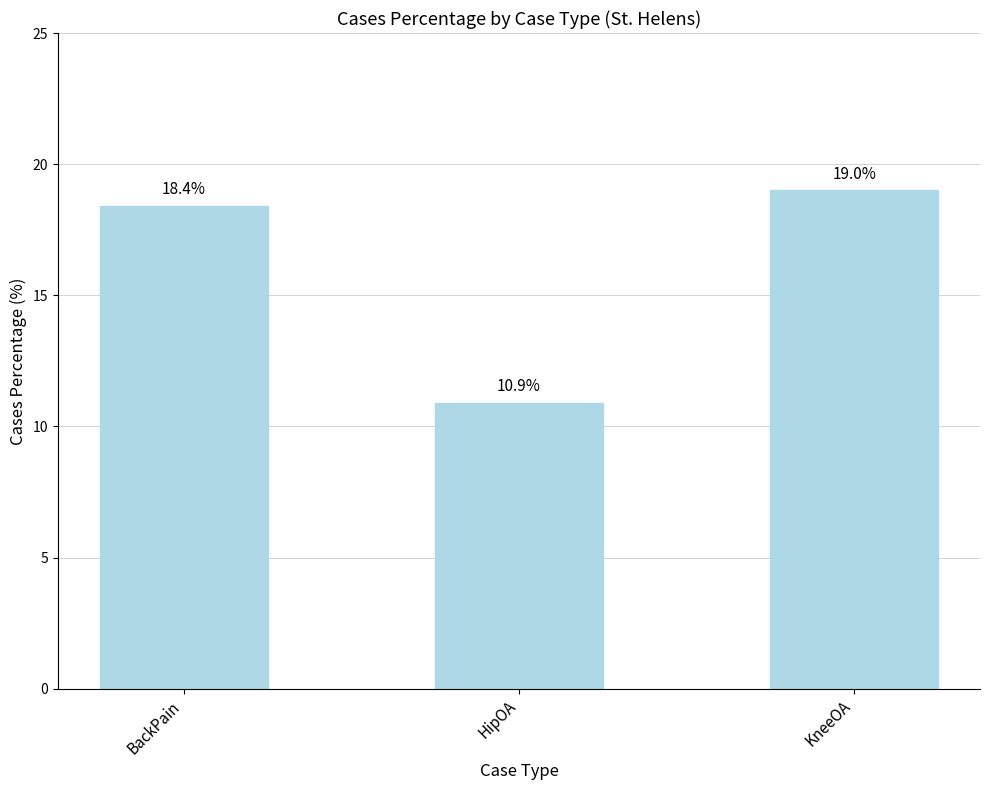

What position from the left is HipOA?

2